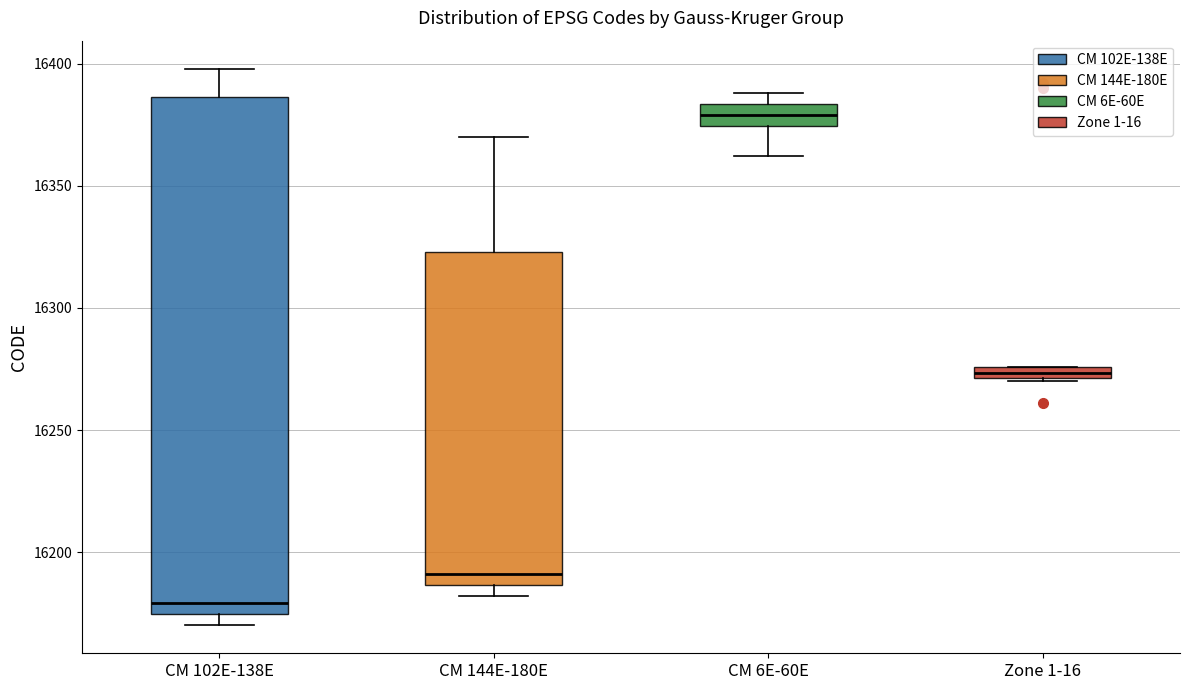

Which box has the highest median line?

CM 6E-60E